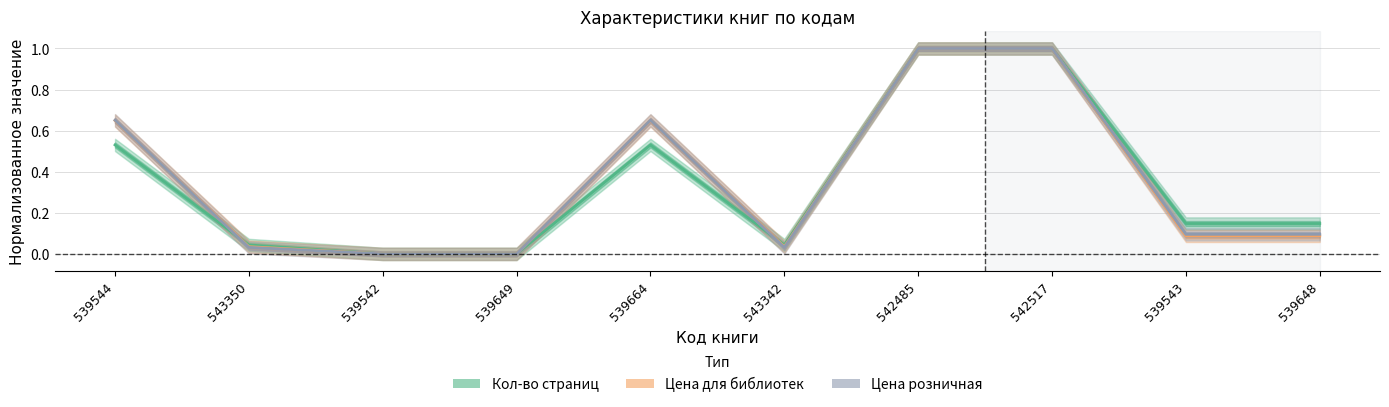

Where do Цена розничная and Кол-во страниц first cross each other?

539544 and 543350